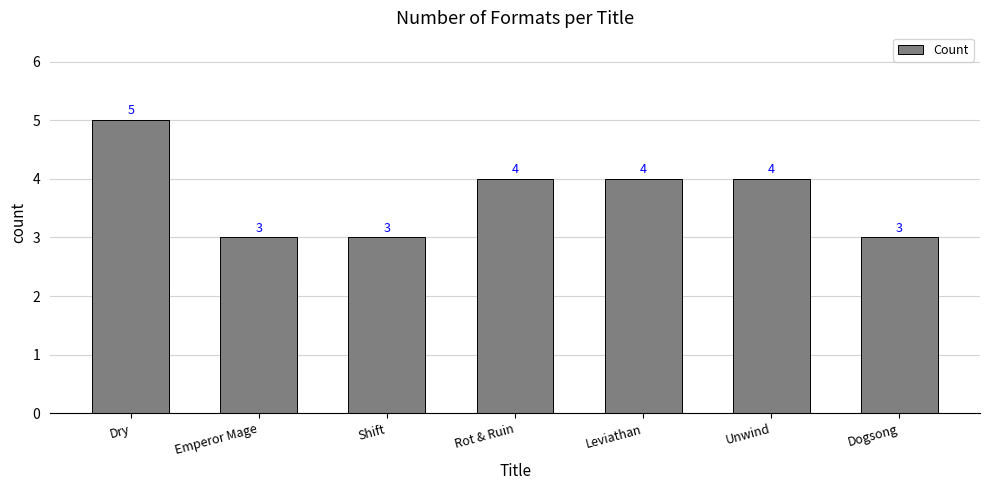

The chart shows a value of 2 at Shift. True or false?

False